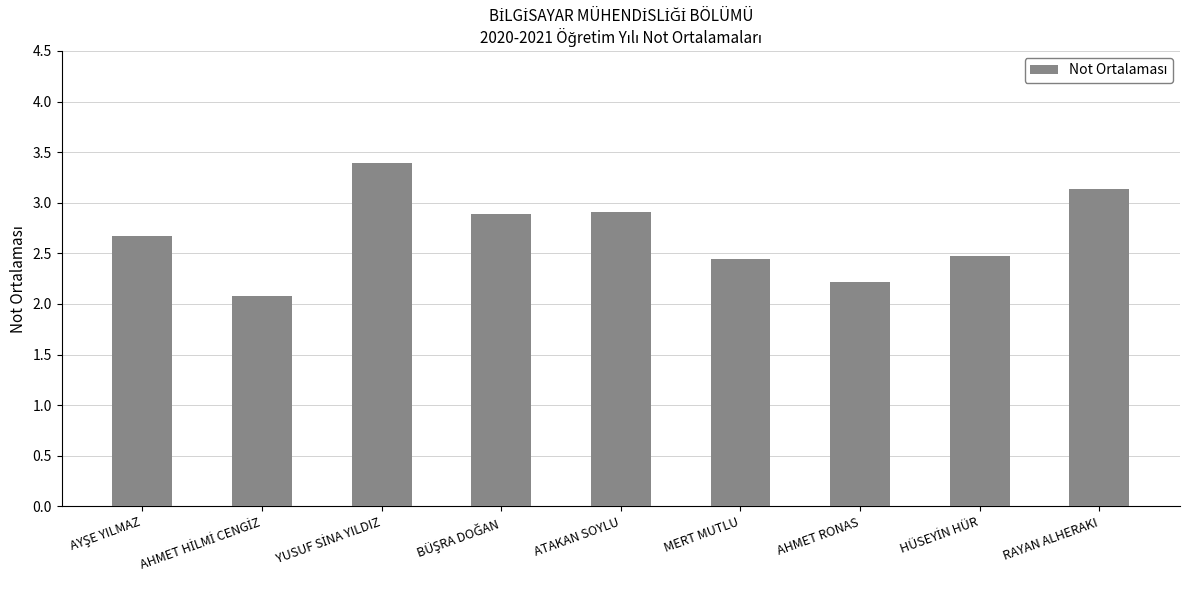

What is the value of the 4th bar from the left?

2.9